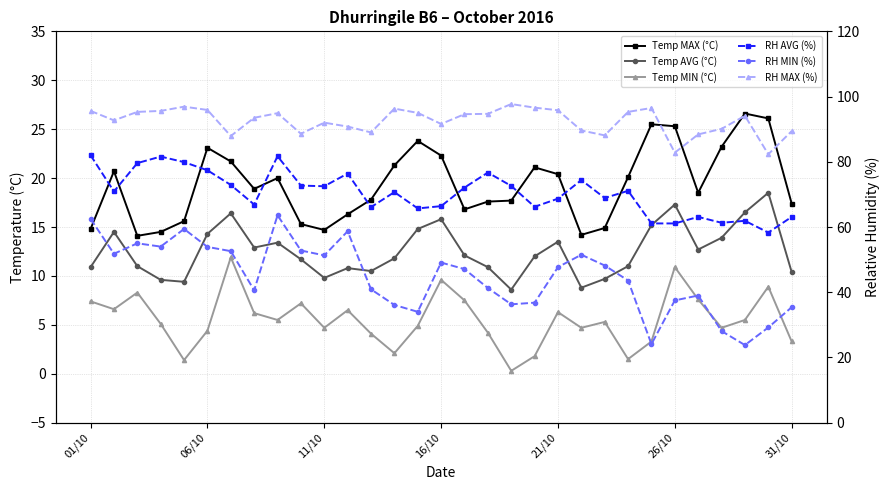

At how many categories does at least one series exceed 93?

17